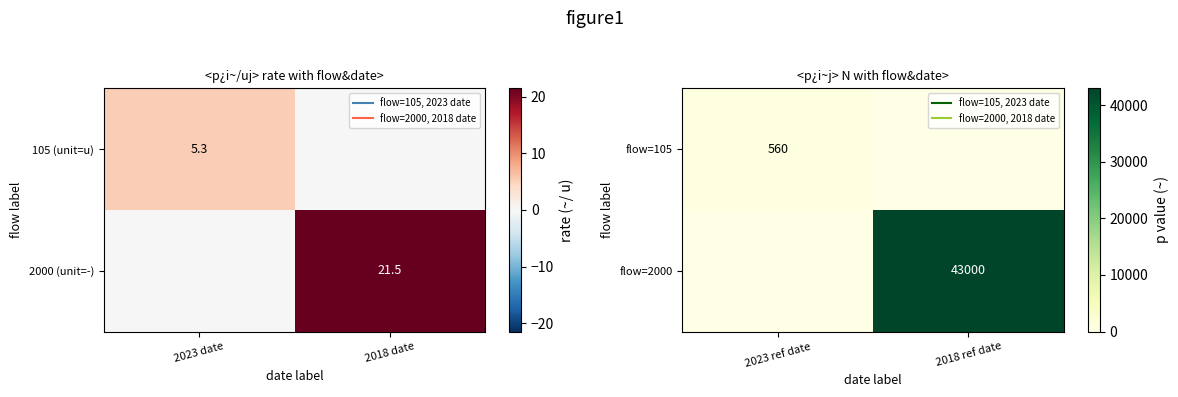

Is the value of flow=105 at 2018 ref date greater than the value of flow=2000 at 2018 ref date?

No